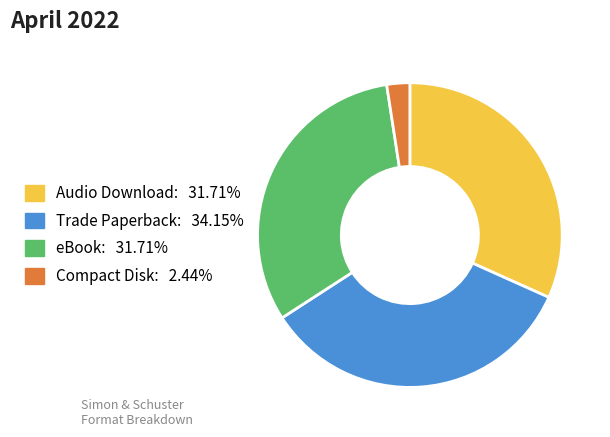

Do Compact Disk and Trade Paperback together represent more than half of the pie?

No